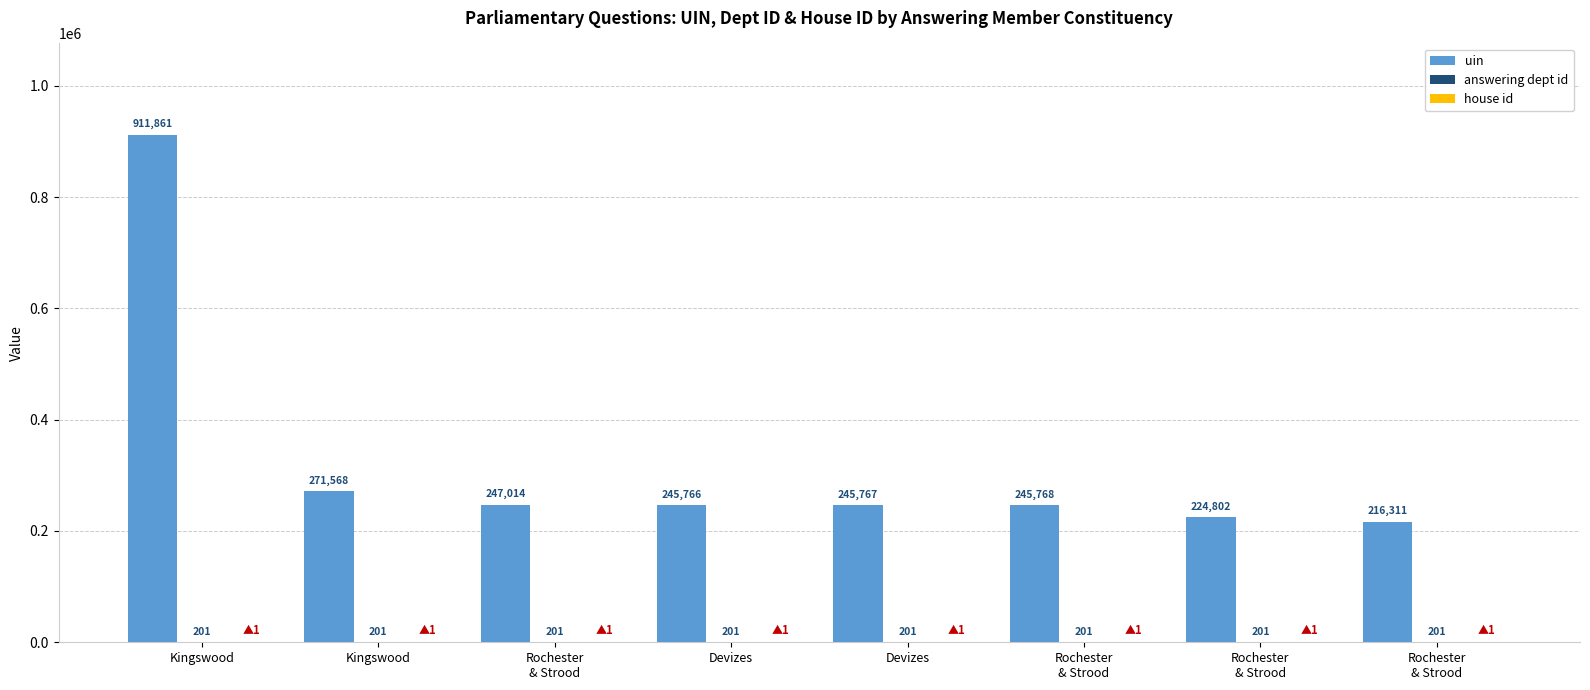

How many groups of bars are there?

8